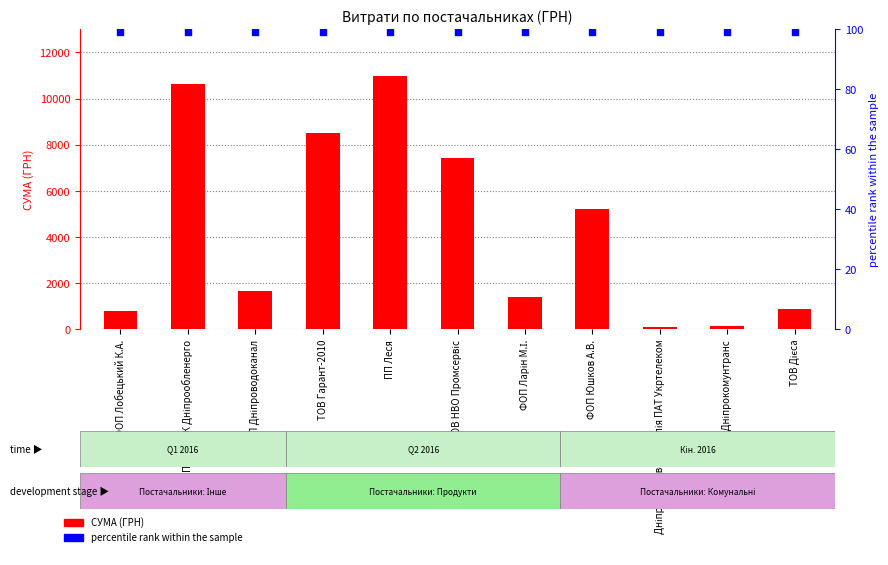

What are all the series names shown in the legend?

СУМА (ГРН), percentile rank within the sample